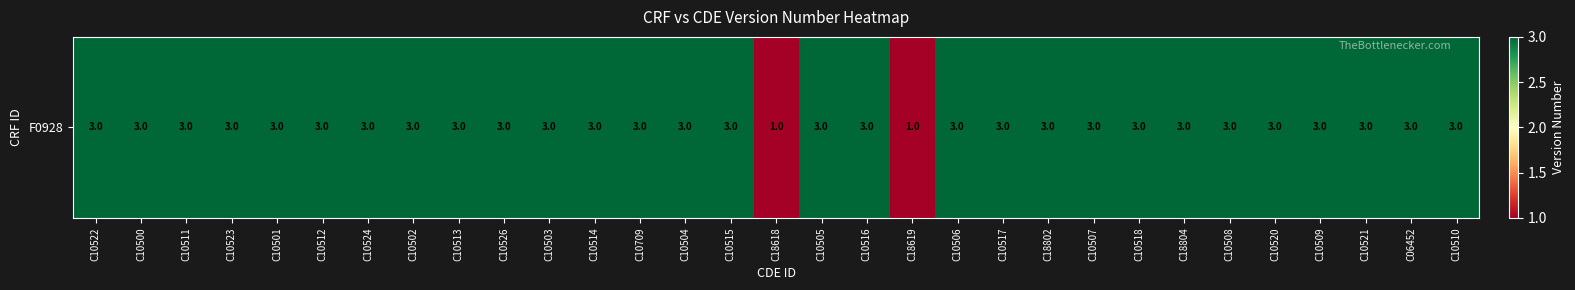

The chart shows a value of 3 at C10508. True or false?

True